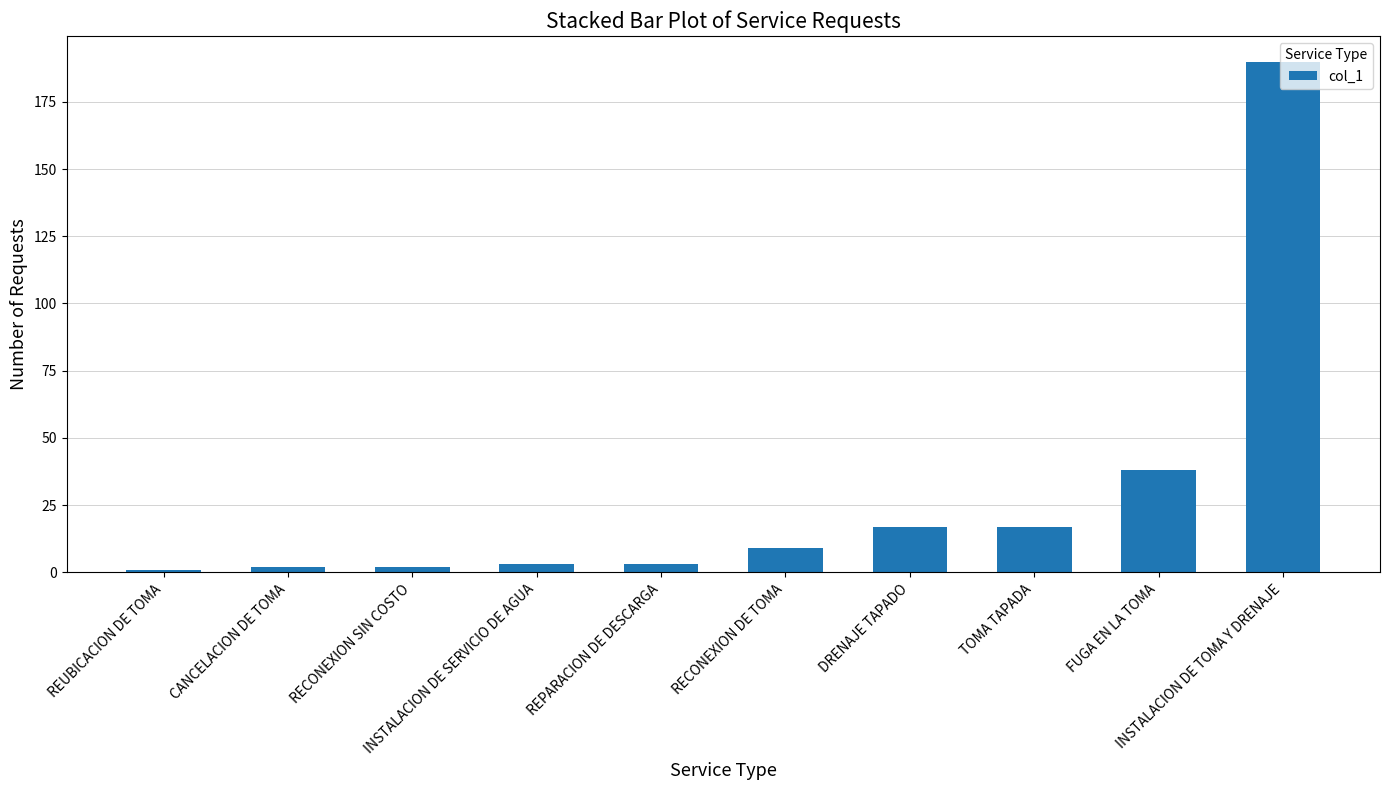

How many values are below 9?

5